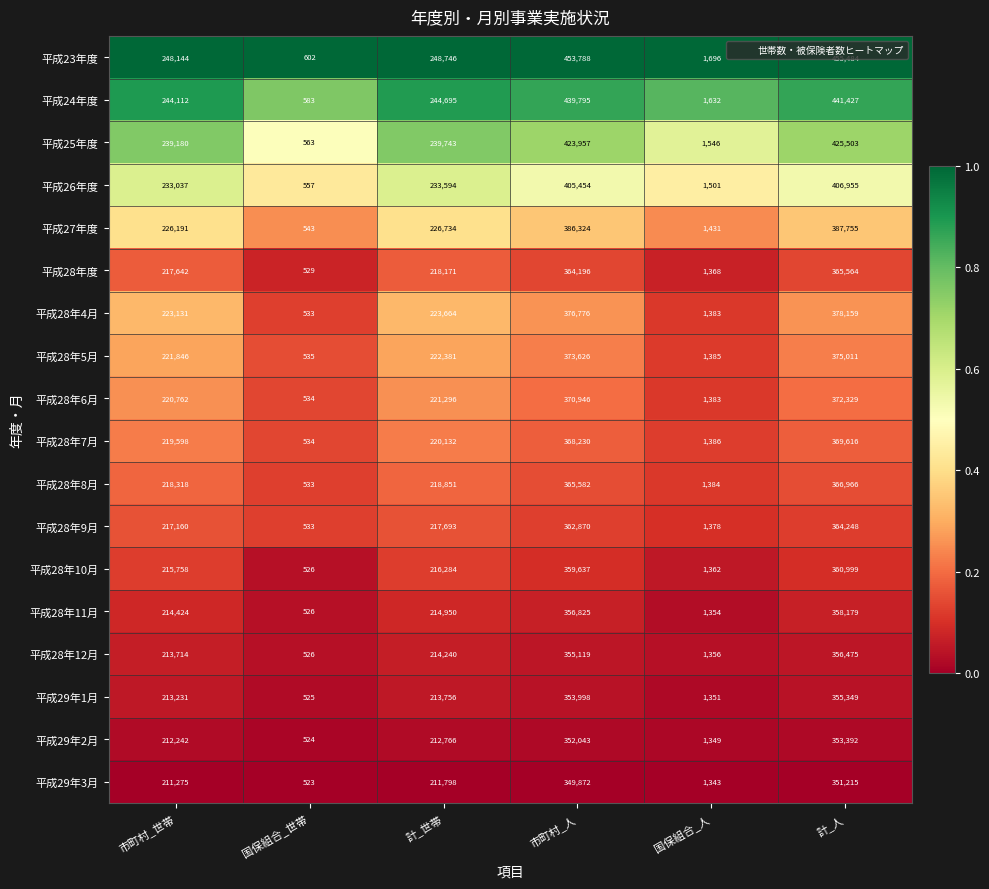

What is the average value of the 平成27年度 series?

204830